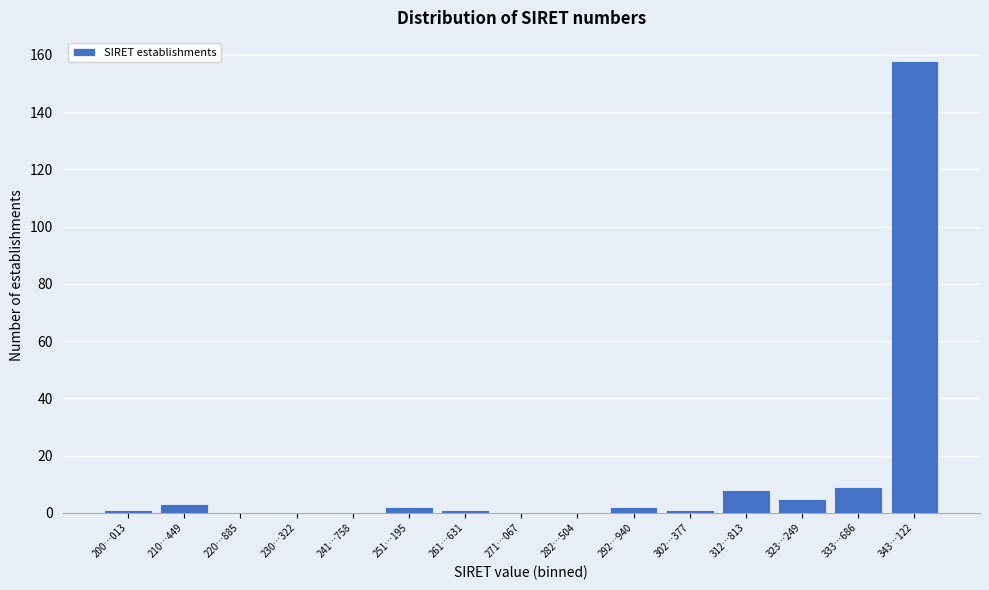

Reading left to right, transcribe all the data shown in this chart.

200…013=1	210…449=3	220…885=0	230…322=0	241…758=0	251…195=2	261…631=1	271…067=0	282…504=0	292…940=2	302…377=1	312…813=8	323…249=5	333…686=9	343…122=158